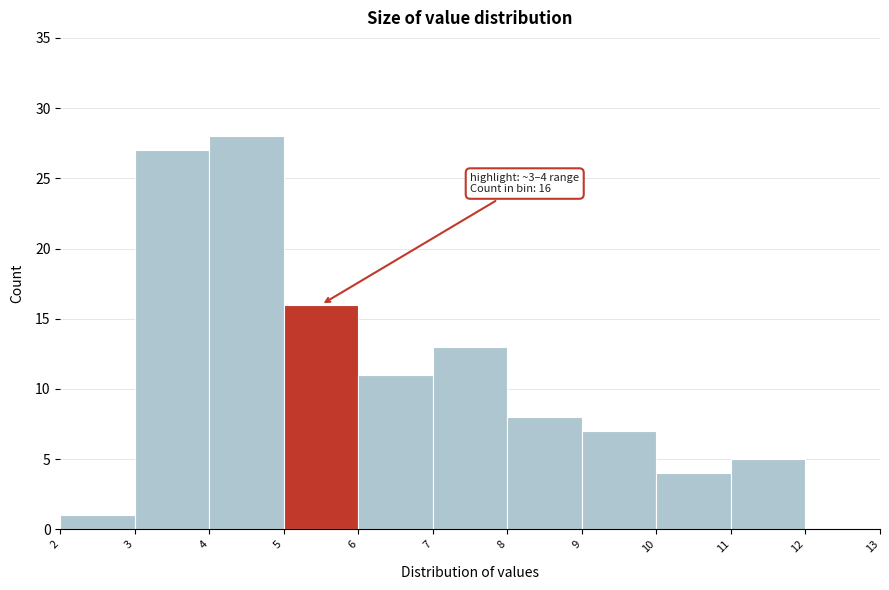

Which range on the x-axis has the tallest bar?

4 to 5